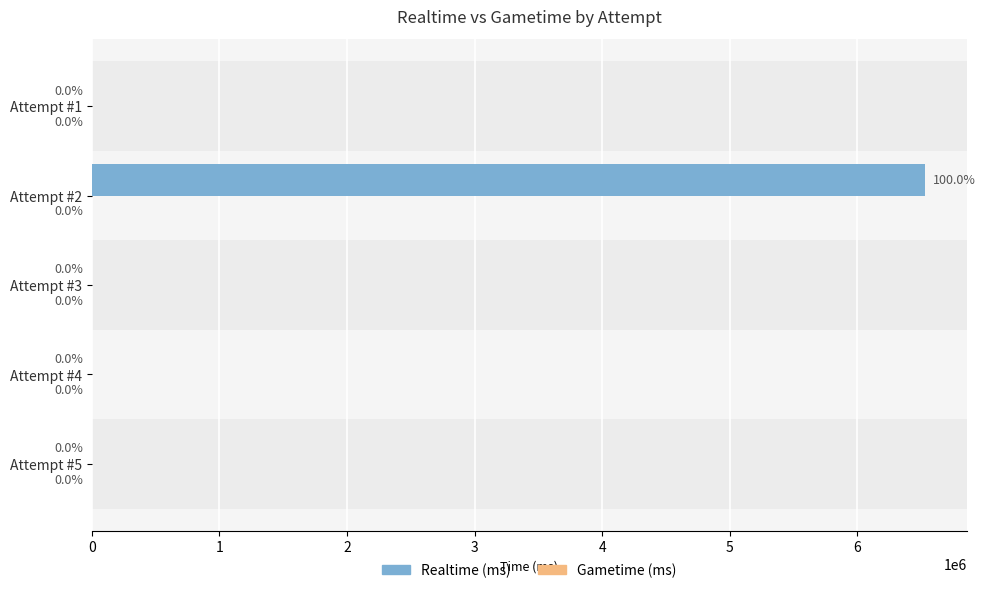

Reading bottom to top, what are all the values shown in this chart?

Attempt #5=0	Attempt #4=0	Attempt #3=0	Attempt #2=6530756	Attempt #1=0